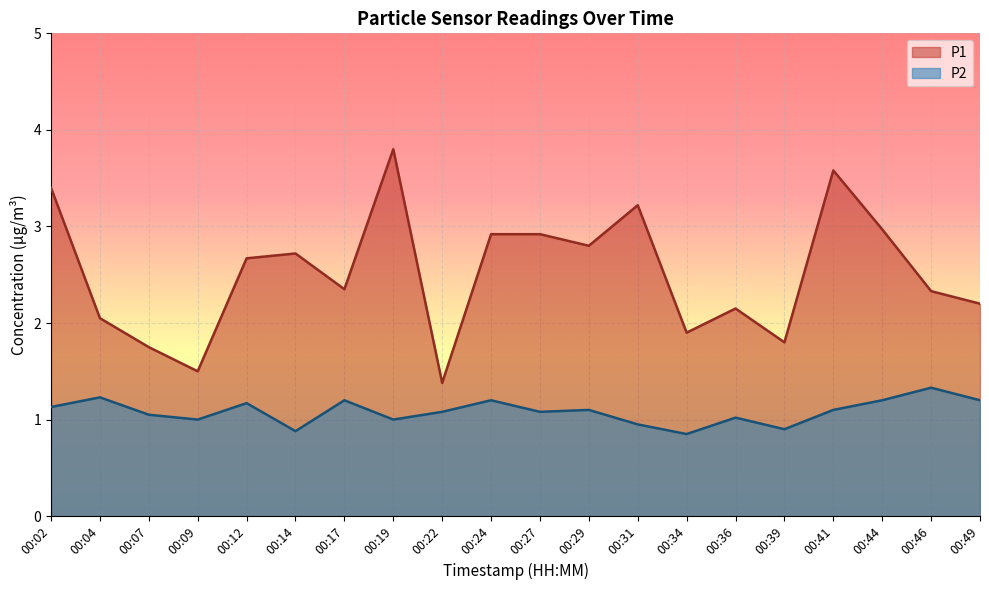

Is the value of P1 at 00:24 greater than the value of P2 at 00:24?

Yes